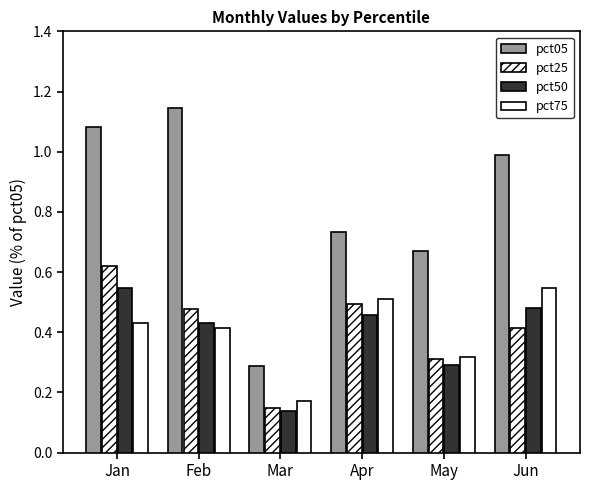

Which series has the largest total across all categories?

pct05